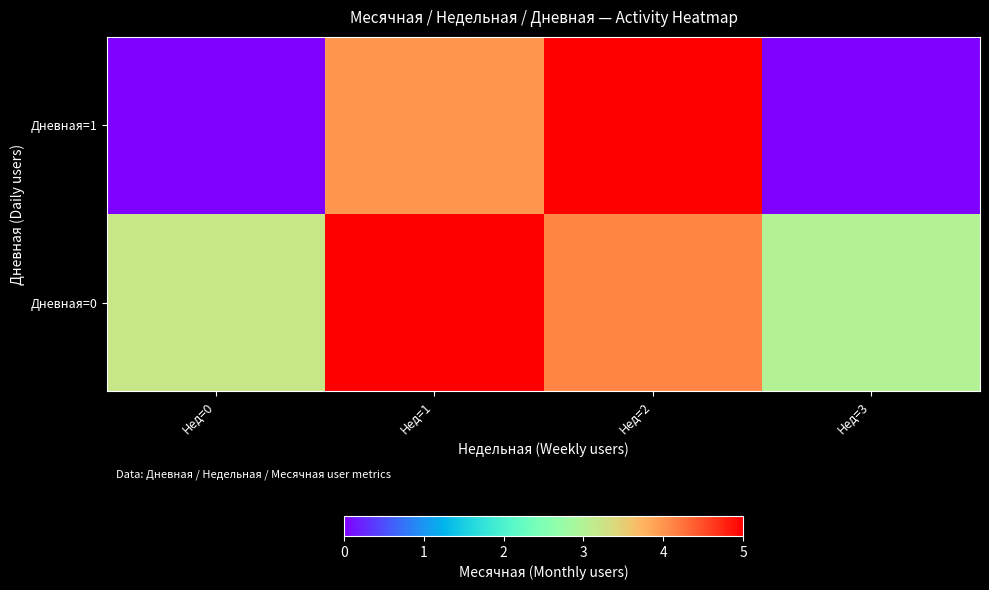

At how many categories does at least one series exceed 0?

4